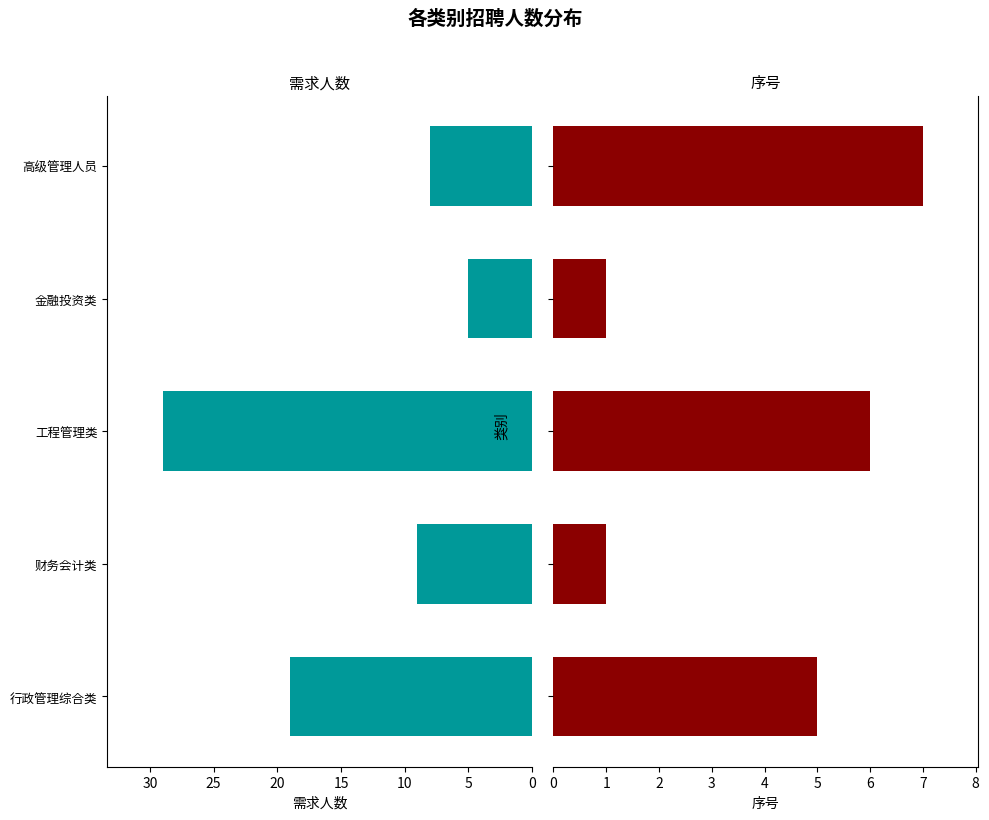

True or false: 序号 has a value of 1 at 财务会计类.

True